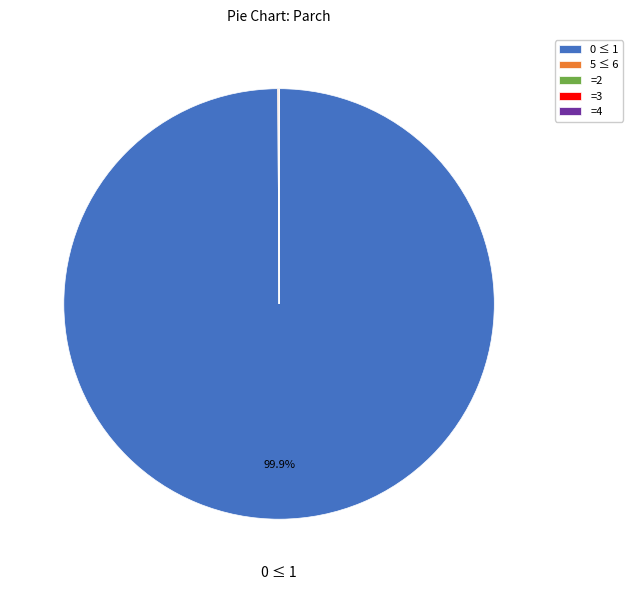

Does 0 ≤ 1 represent more than half of the total?

Yes